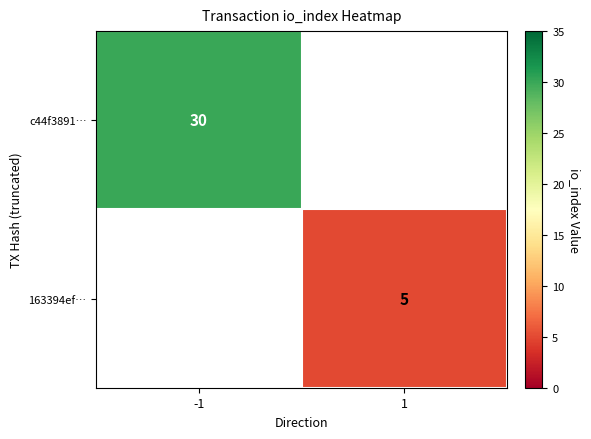

True or false: 163394ef… has a value of 8.9 at 1.

False